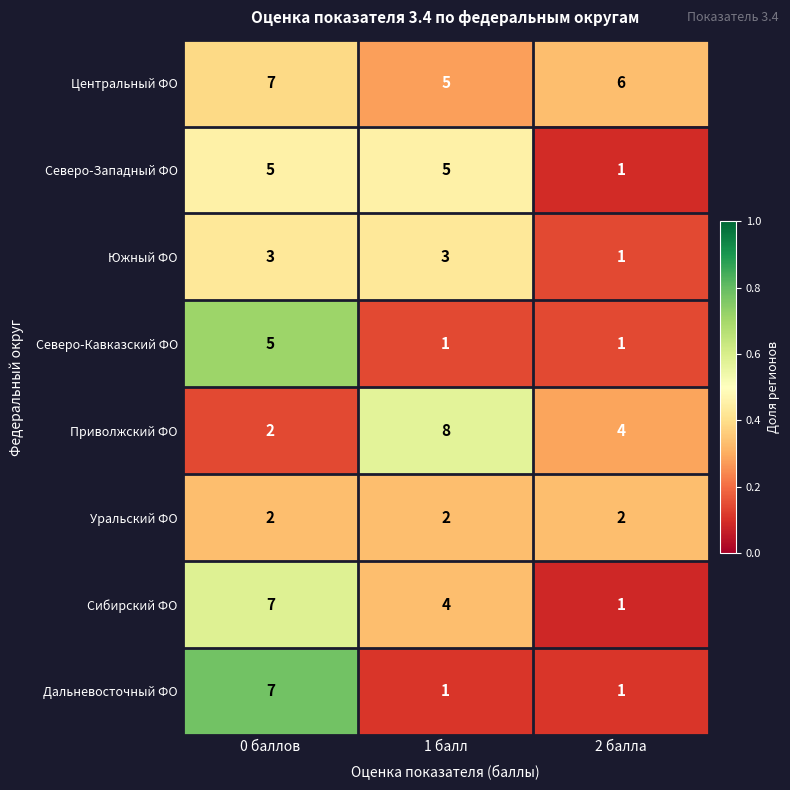

The Центральный ФО series shows 10 at 0 баллов. True or false?

False